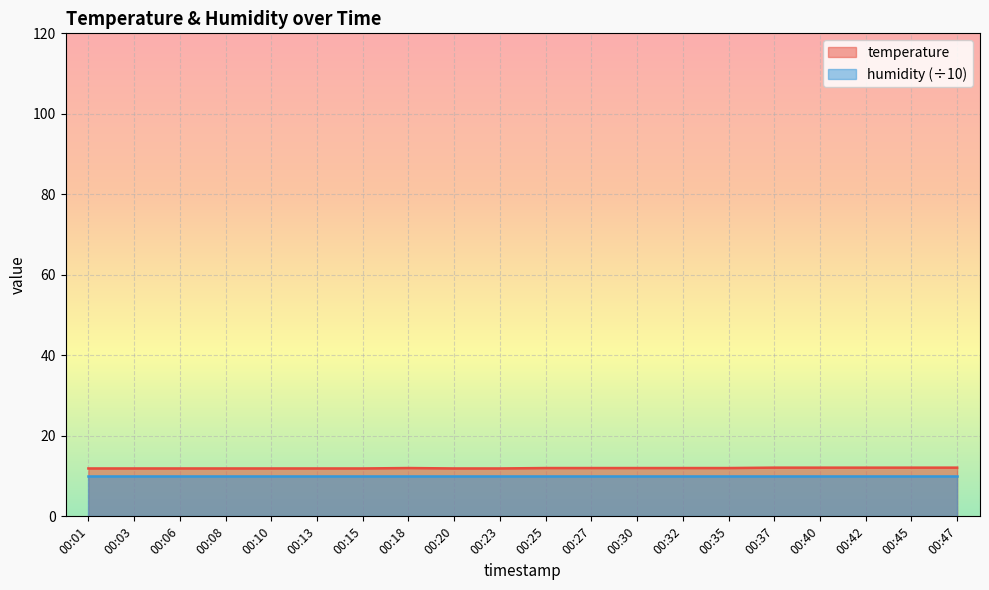

Rank the categories by value from highest to lowest.

00:37, 00:40, 00:42, 00:45, 00:47, 00:18, 00:25, 00:27, 00:30, 00:32, 00:35, 00:01, 00:03, 00:06, 00:08, 00:10, 00:13, 00:15, 00:20, 00:23